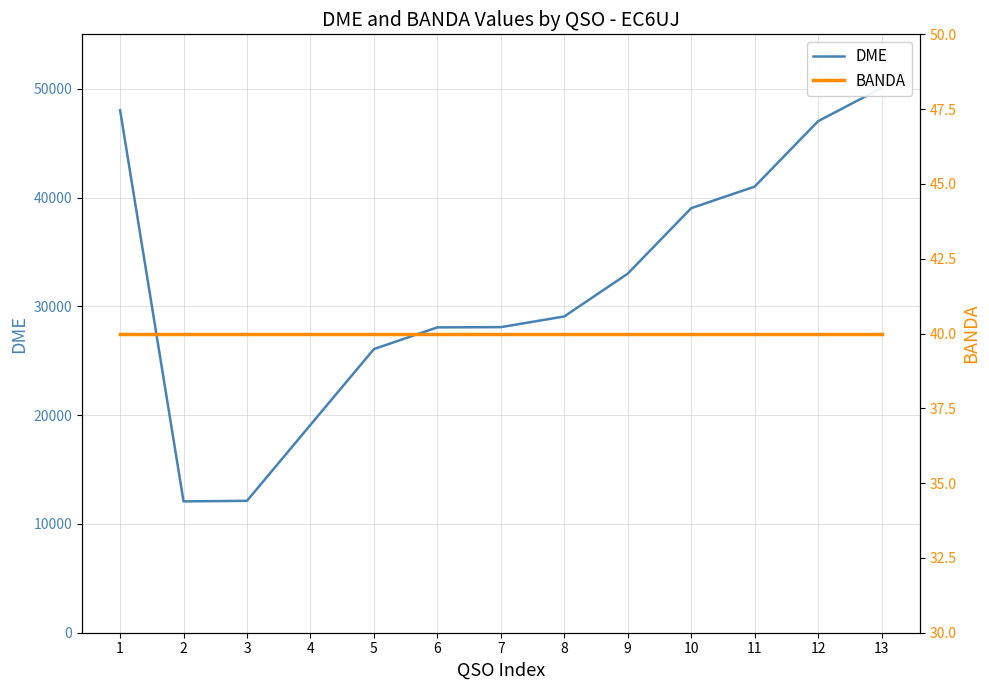

List the labels in order of DME value, largest first.

13, 1, 12, 11, 10, 9, 8, 7, 6, 5, 4, 3, 2